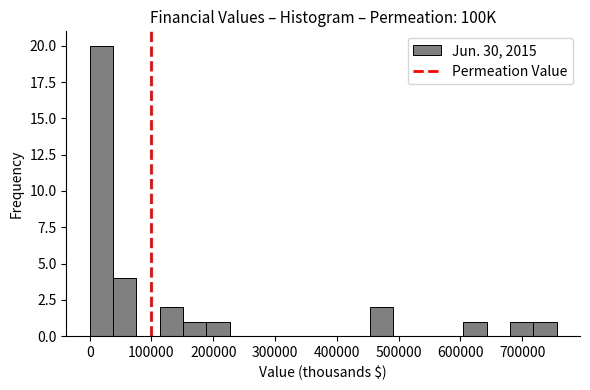

Read against the x-axis, roughly where is the centre of the tallest bar?

20000